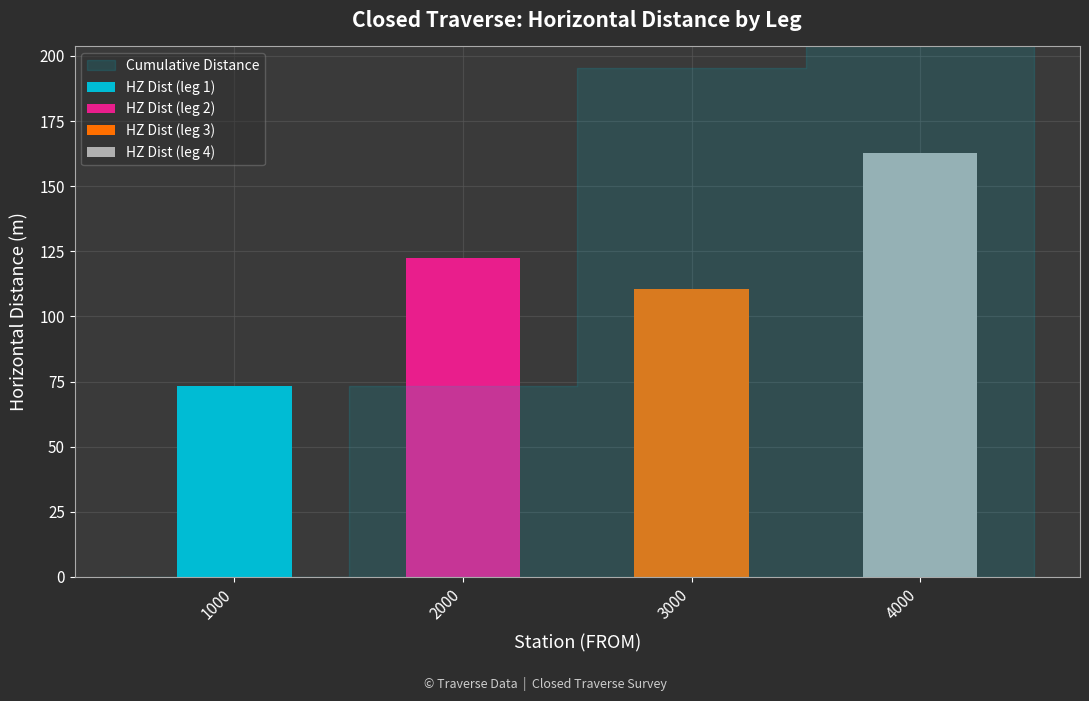

What is the total value across all series at 1000?

73.1